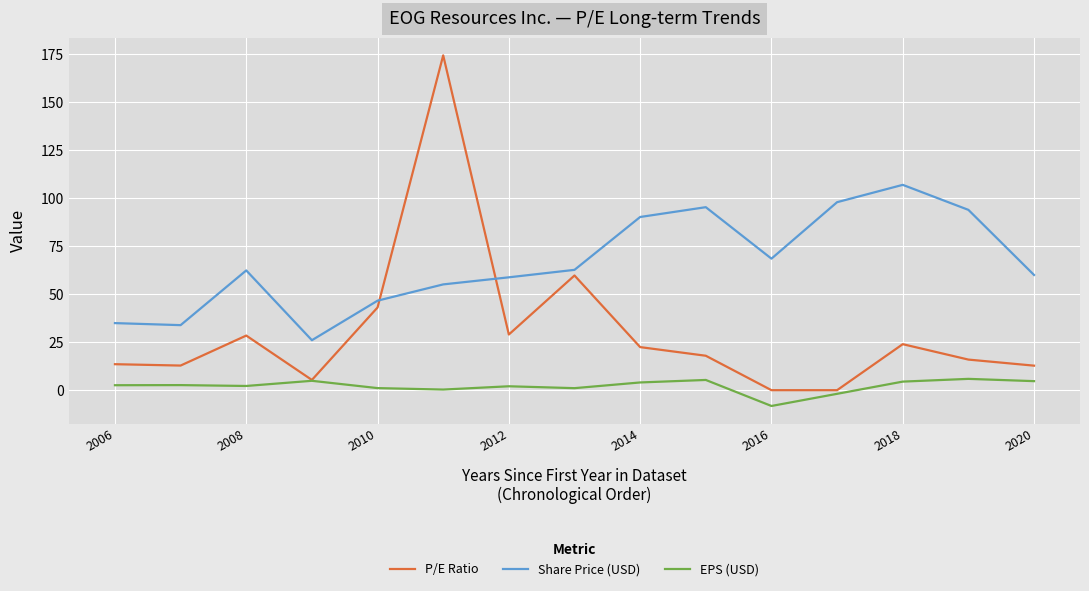

How many series are shown in this chart?

3